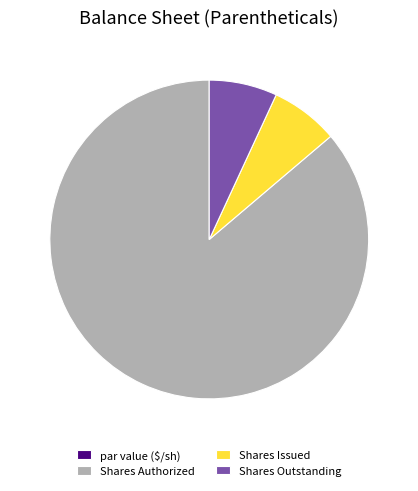

What is the largest slice in the pie chart?

Shares Authorized